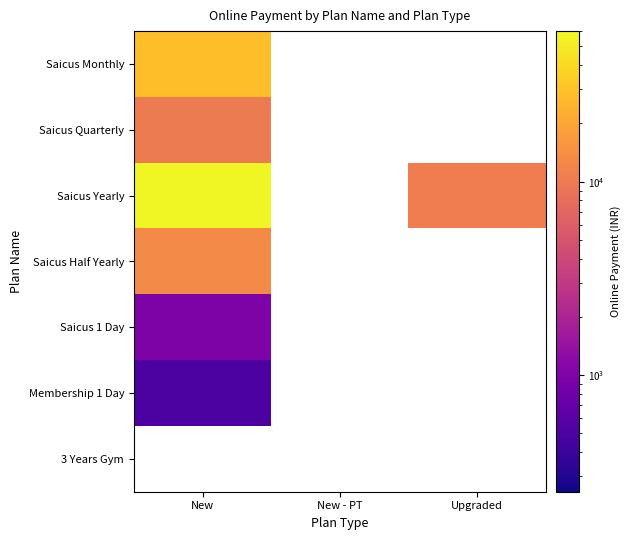

At Membership - 1 Day, list the series in order from largest to smallest.

New, New - PT, Upgraded